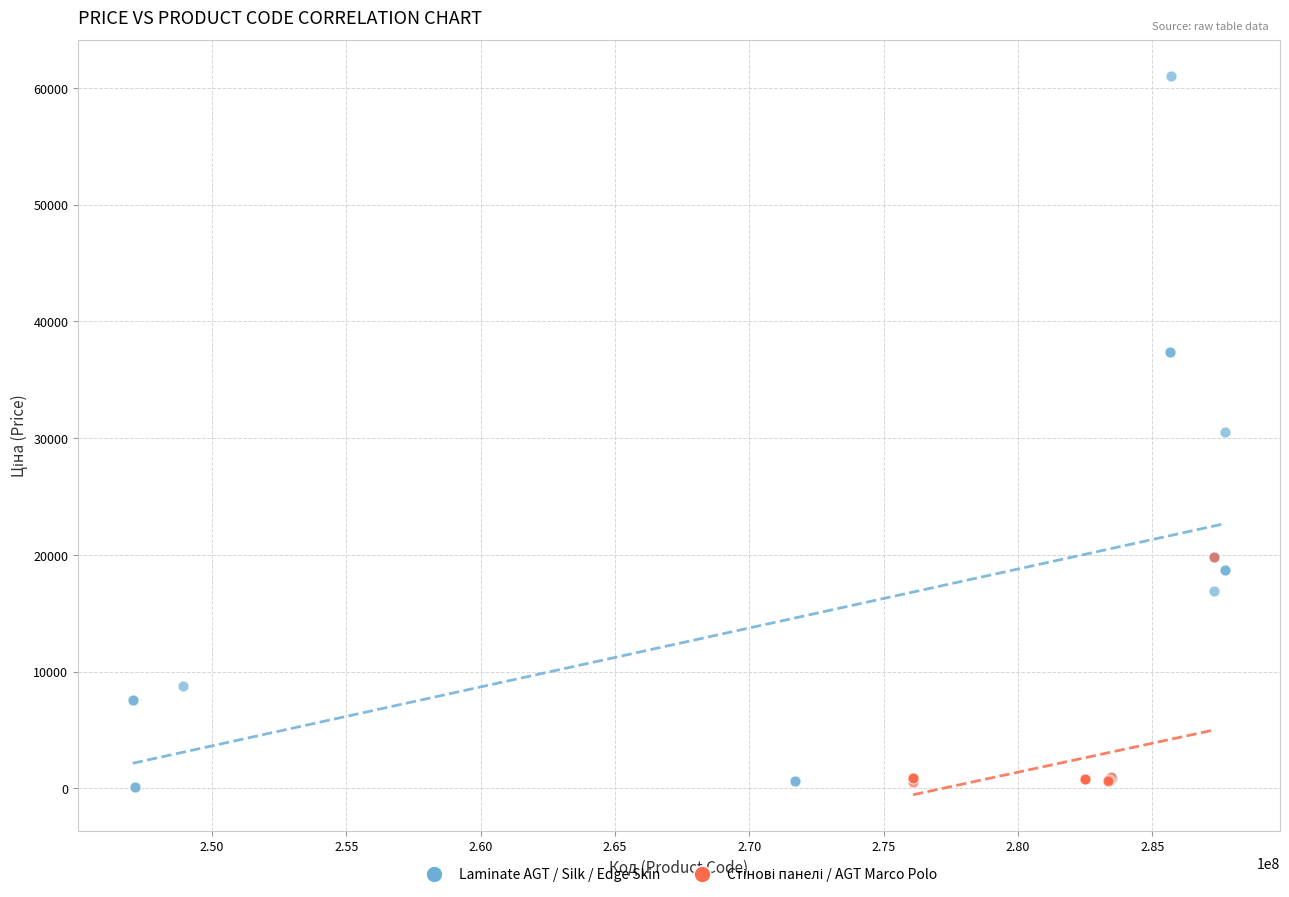

Which series has the largest Y range (max minus min)?

Laminate AGT / Silk / Edge Skin